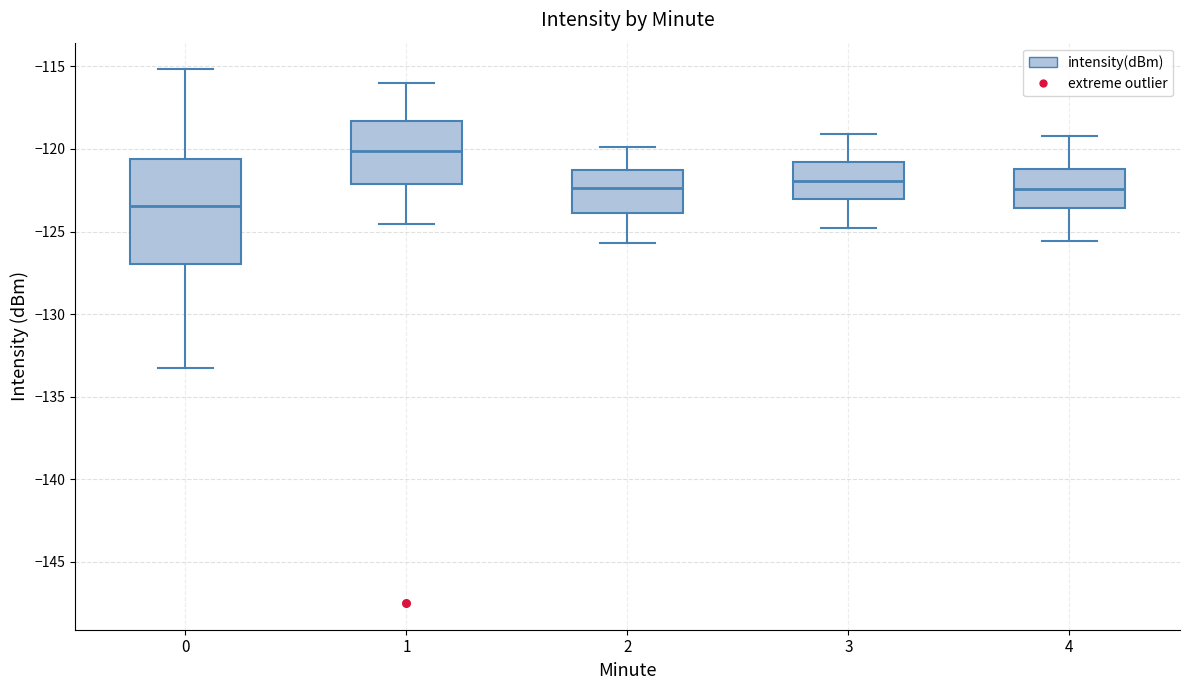

Which box is the tallest, from its lower edge to its upper edge?

0